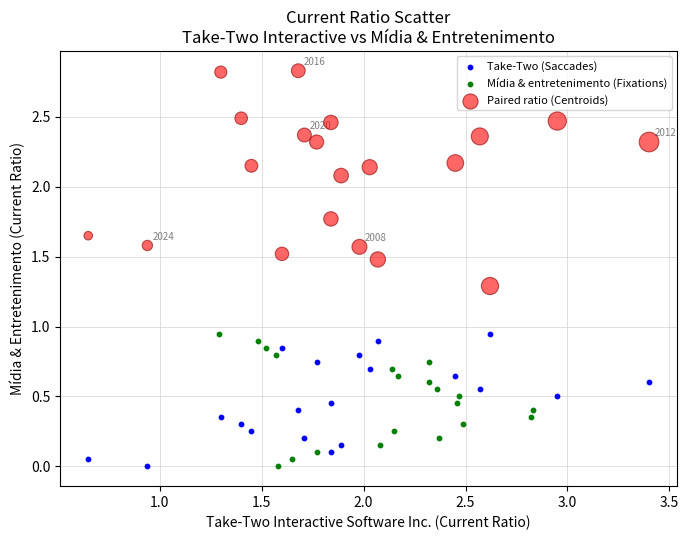

Which series reaches the maximum Y coordinate?

Paired ratio (Centroids)